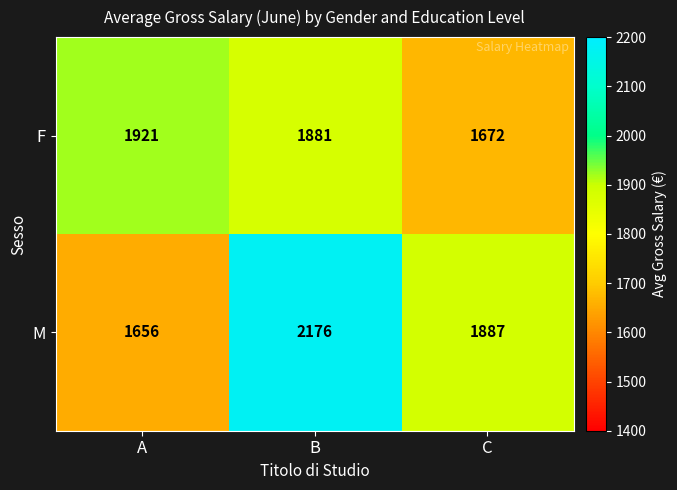

What is the difference between the highest and lowest values at C?

215